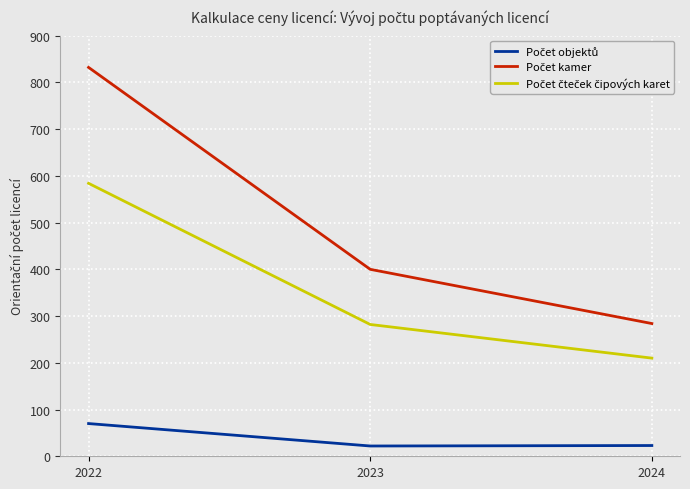

At which category is the sum across all series the highest?

2022